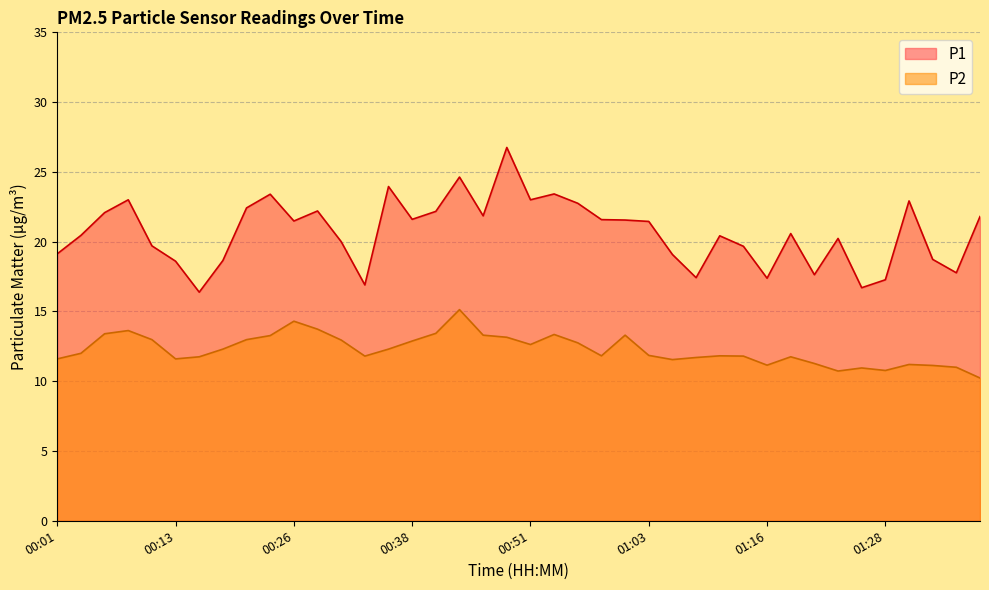

The P1 series shows 32.8 at 00:26. True or false?

False